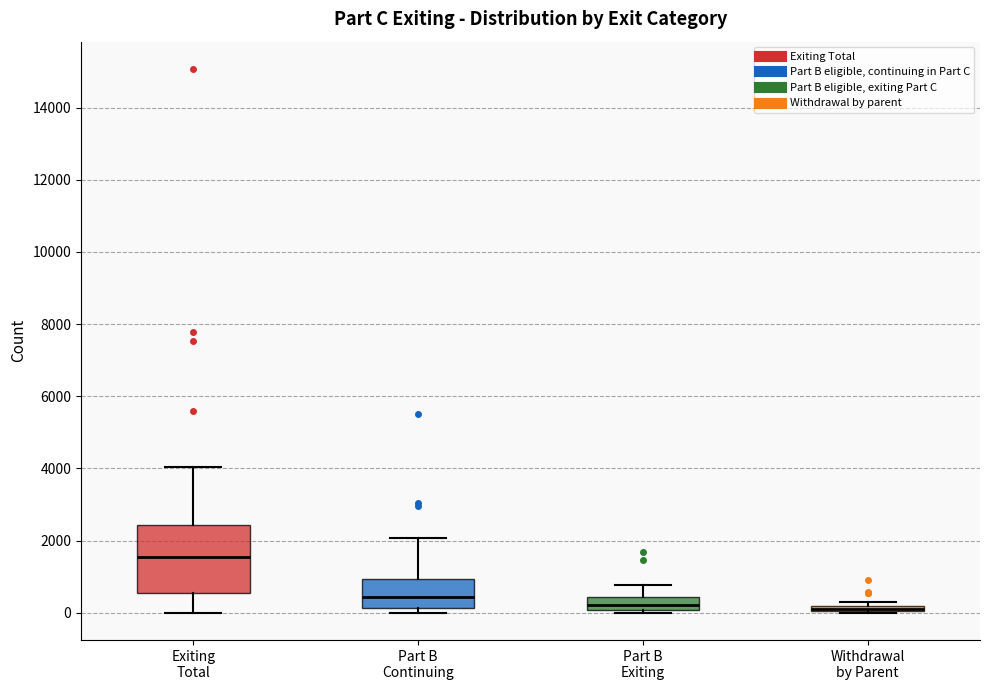

Where is the lower edge of the box for Part B Exiting on the y-axis? The values are not printed on the chart, so give them approximately, as read against the axis.

0